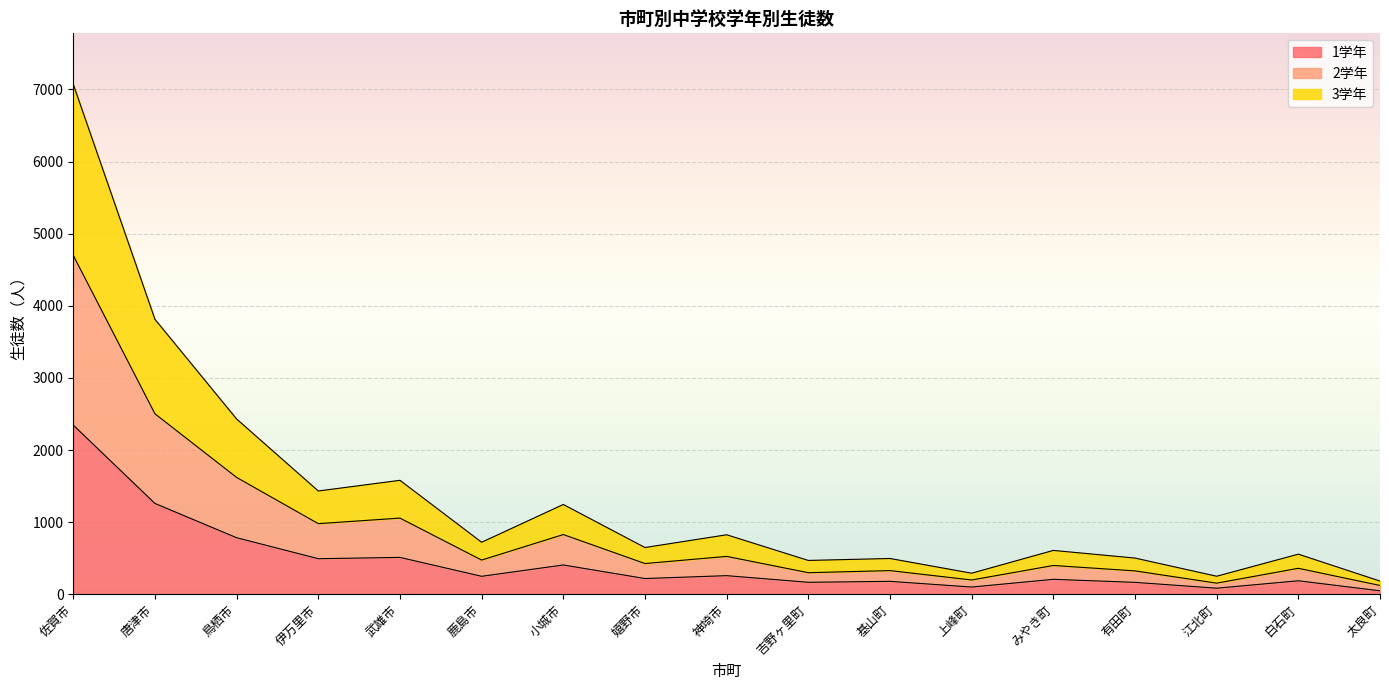

True or false: 2学年 has a value of 96 at 基山町.

False